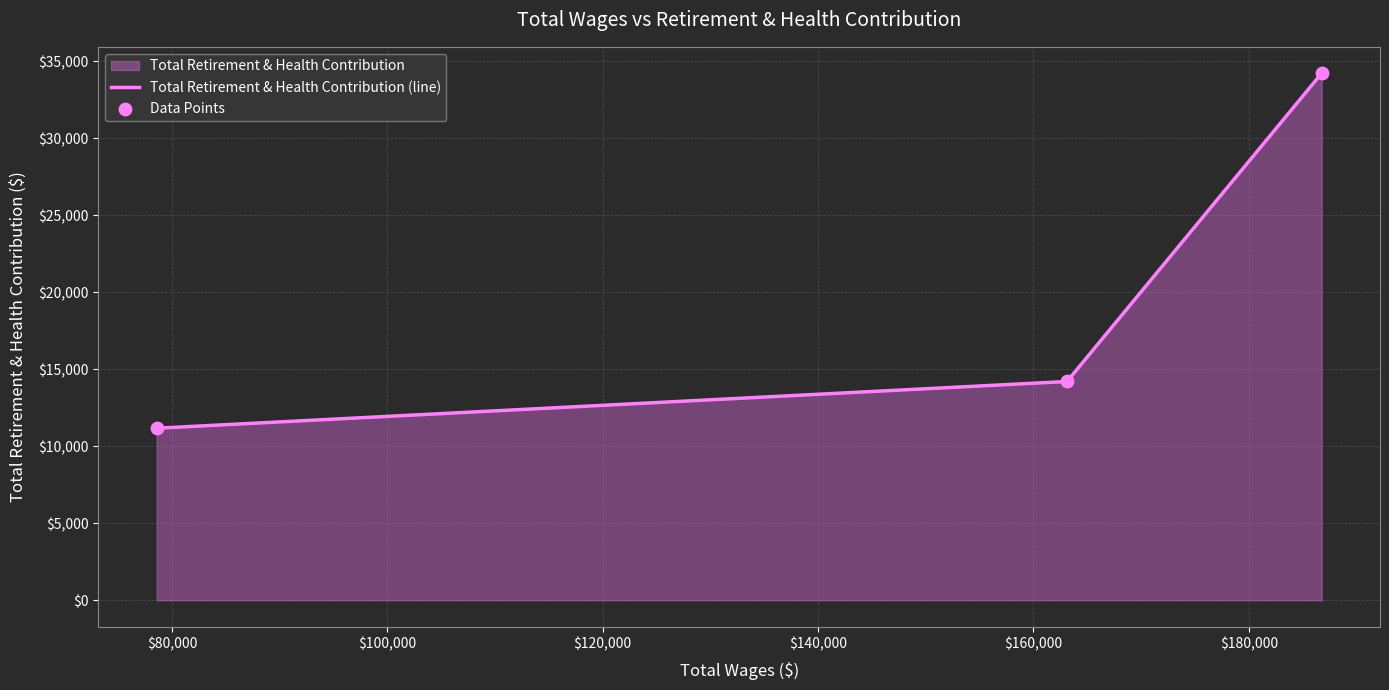

What is the sum of all values?

59621